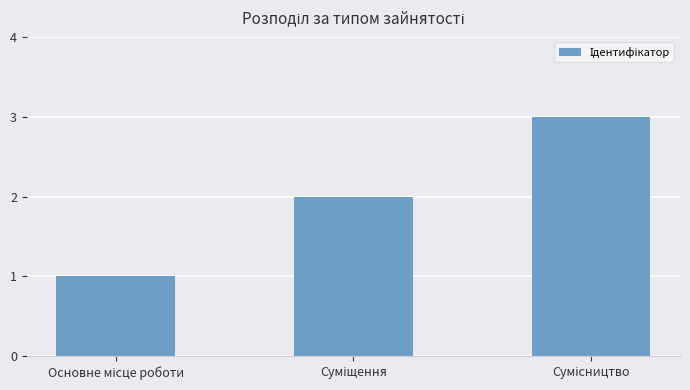

What is the greatest value displayed?

3